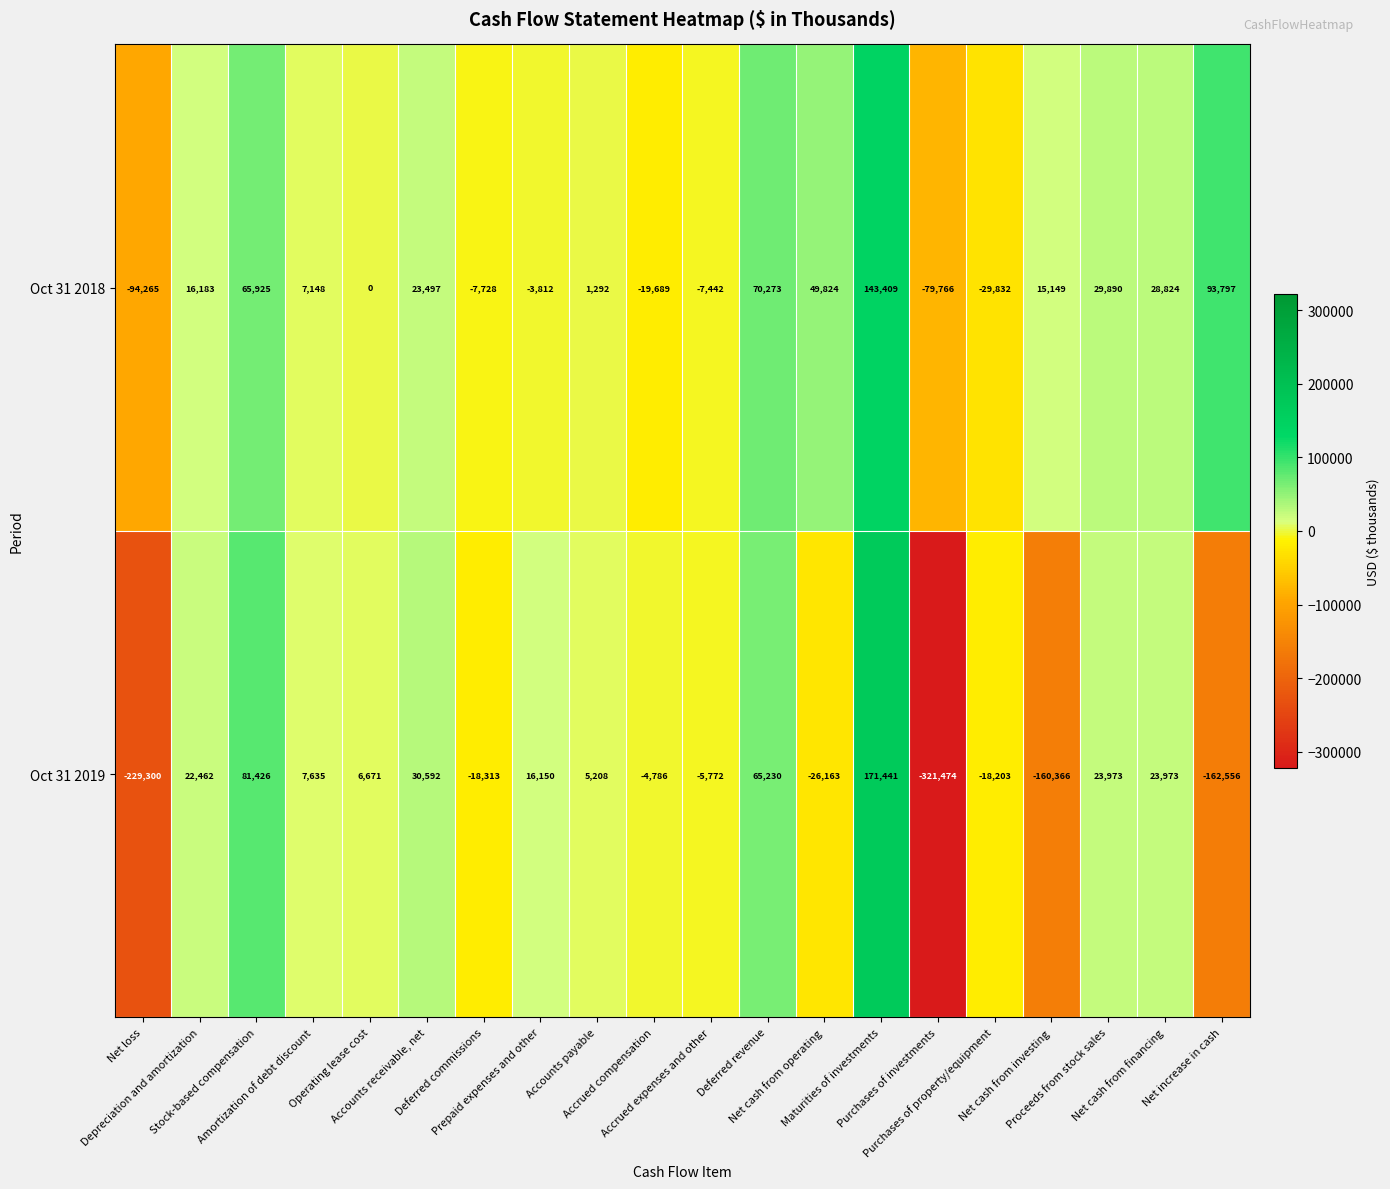

What is the total value across all series at Accrued expenses and other?

-13214